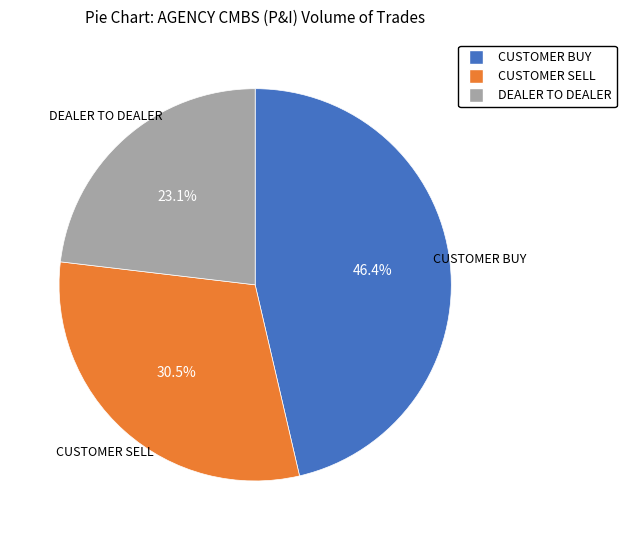

What percentage is NOT represented by CUSTOMER SELL?

69.5%